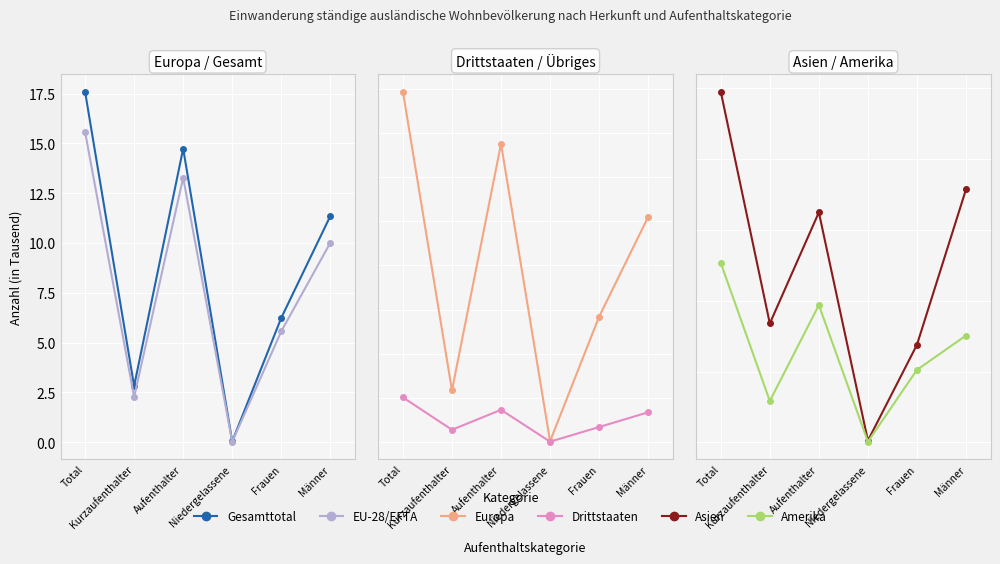

At which category is the sum across all series the highest?

Total